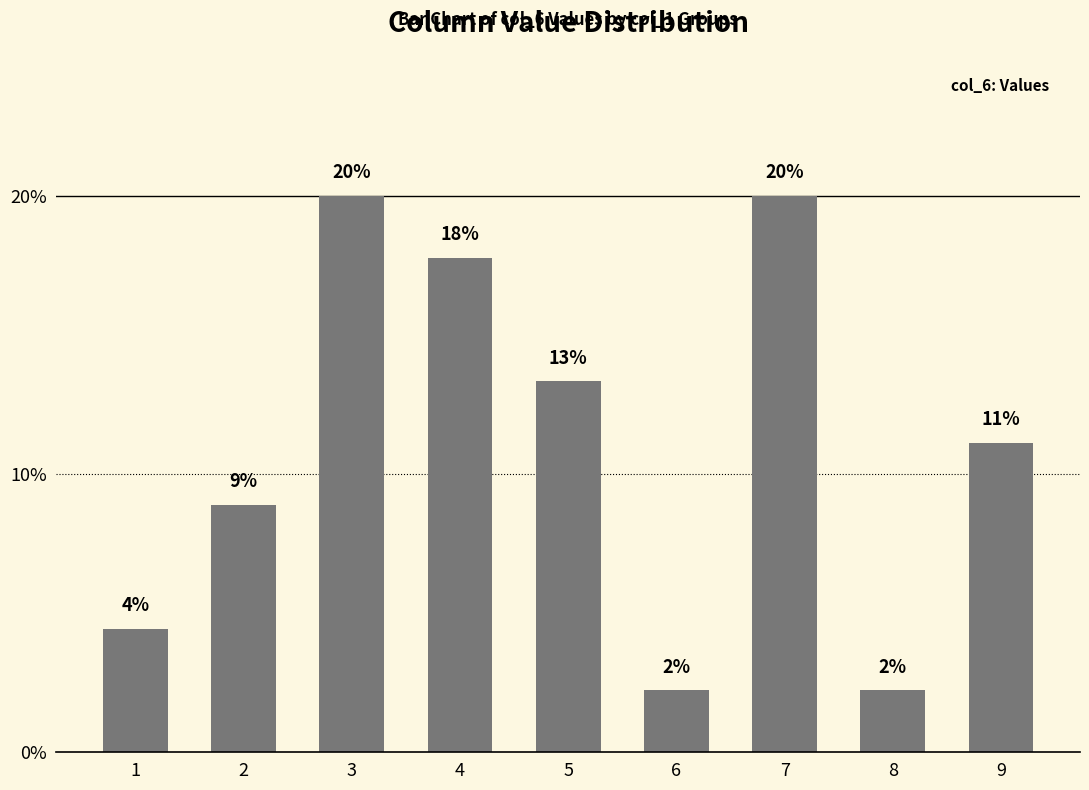

What is the value of the 5th bar from the left?

13.3